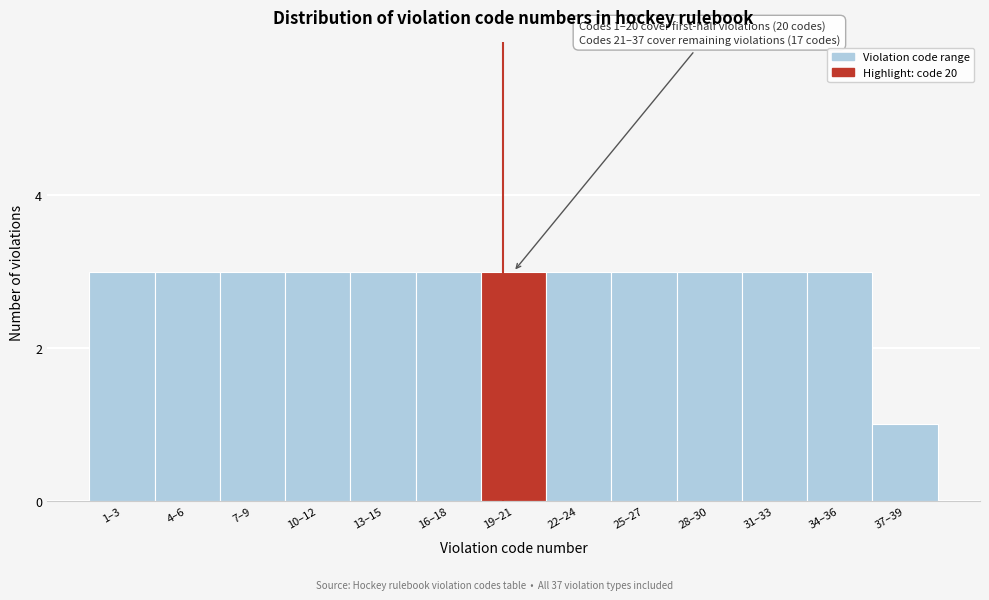

Reading left to right, extract all data points from this chart.

1–3=3	4–6=3	7–9=3	10–12=3	13–15=3	16–18=3	19–21=3	22–24=3	25–27=3	28–30=3	31–33=3	34–36=3	37–39=1